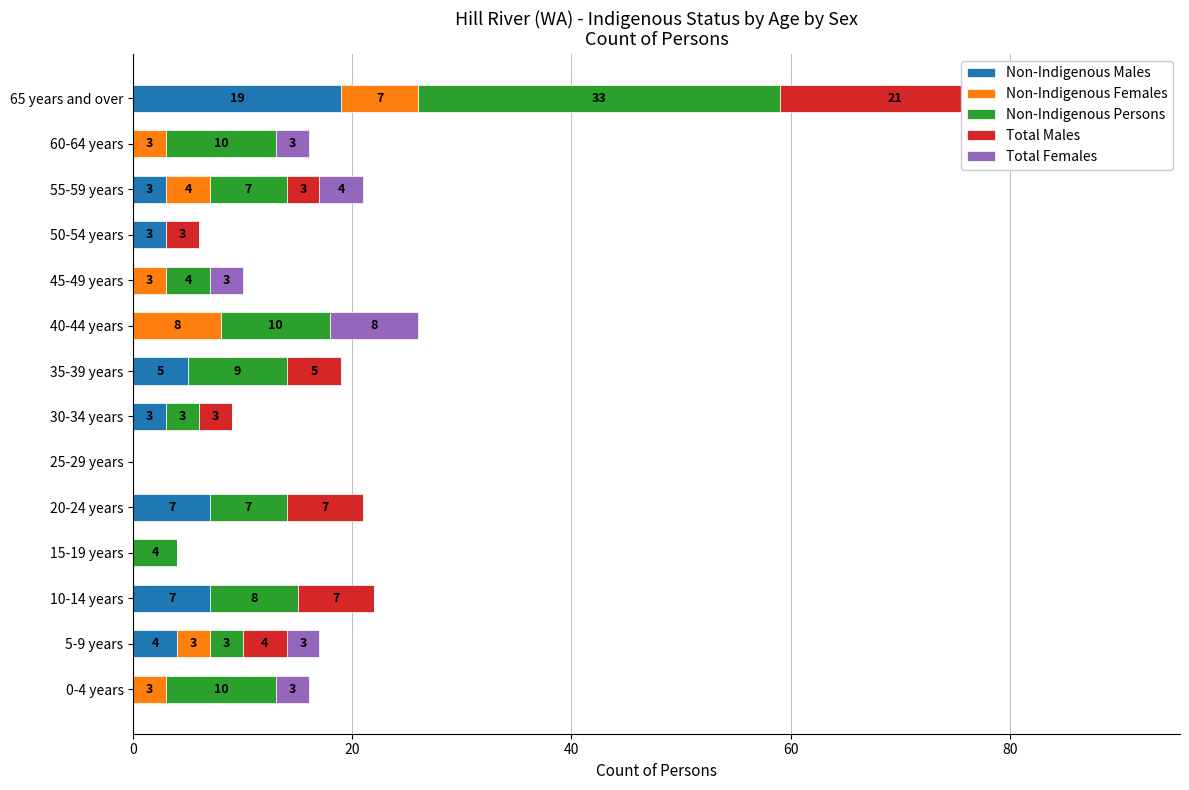

The Non-Indigenous Females series shows -4 at 30-34 years. True or false?

False